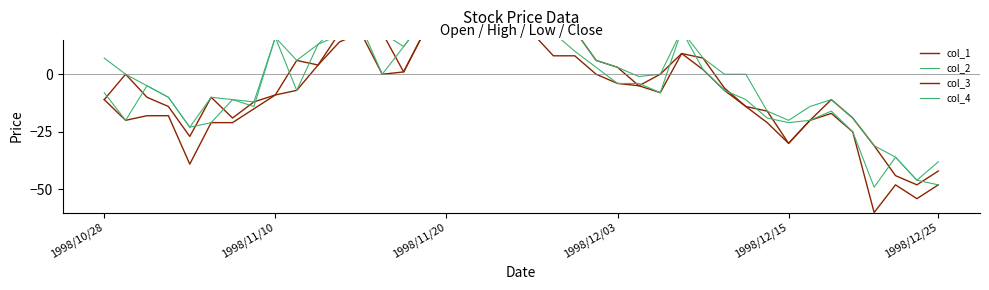

What is the highest value of the col_3 series?

30.0